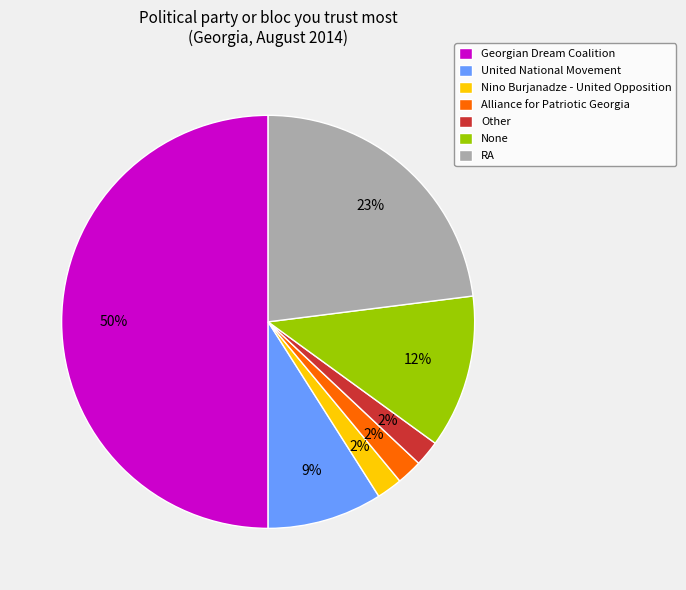

Which slice is the largest?

Georgian Dream Coalition